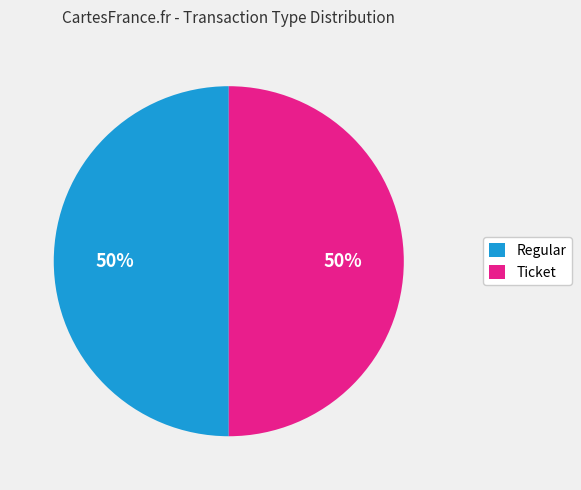

Is the sum of Regular and Ticket greater than half?

Yes